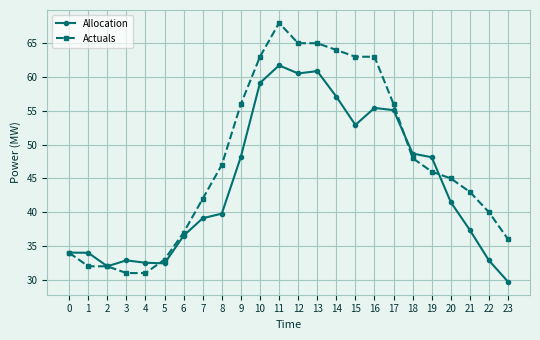

True or false: Allocation has a value of 54.4 at 1.

False